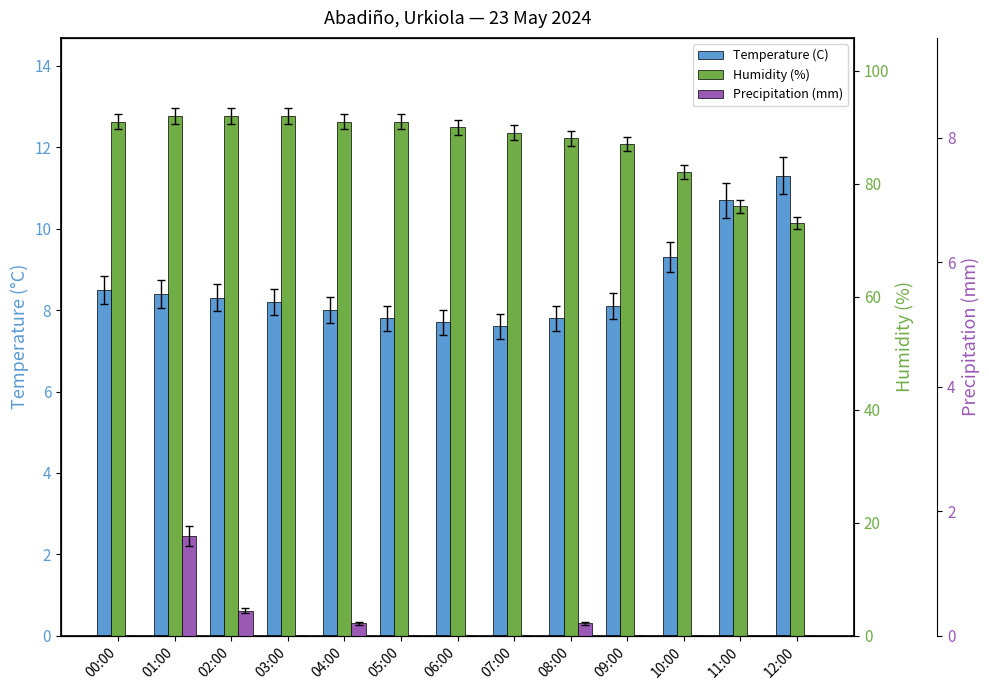

What is the average value of the Precipitation (mm) series?

0.2